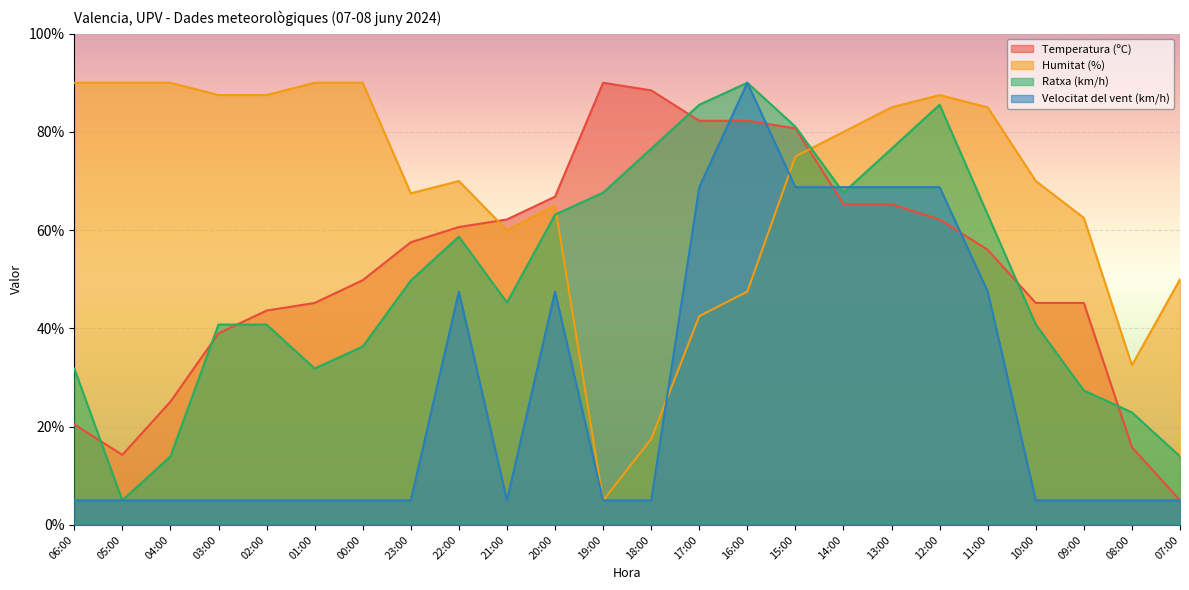

Where does the Ratxa (km/h) series first go above 49?

23:00